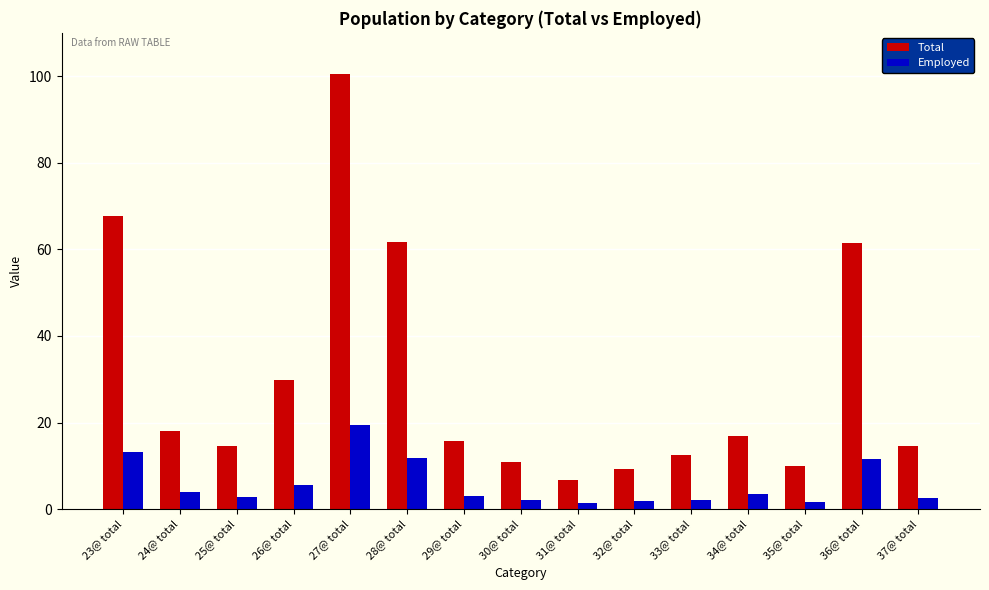

At 36@ total, list the series in order from largest to smallest.

Total, Employed